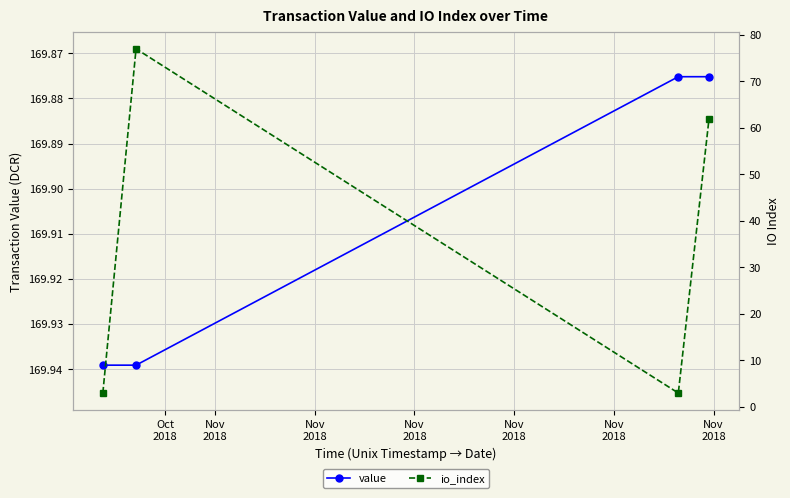

True or false: io_index and value cross at least once.

False